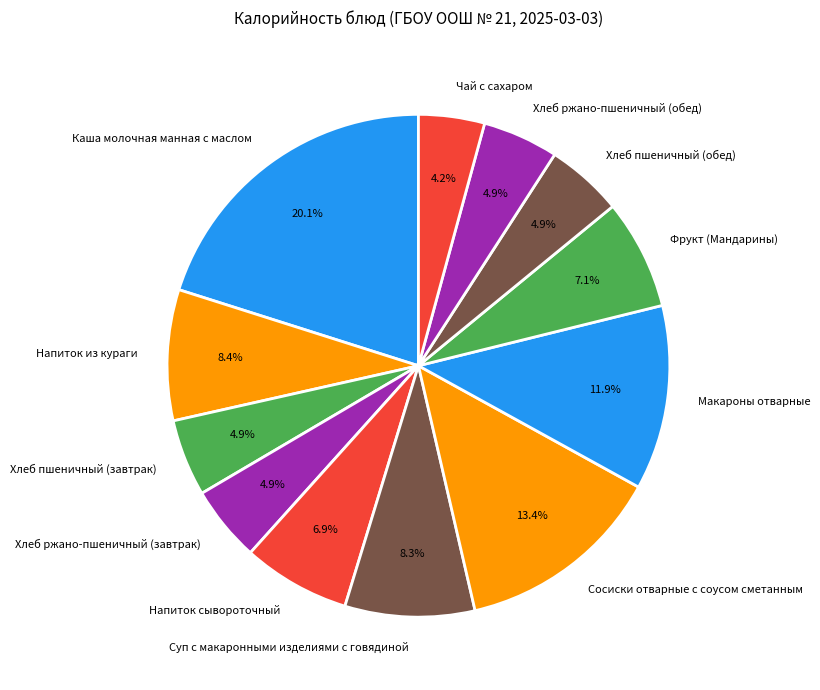

How many slices are in this pie chart?

12